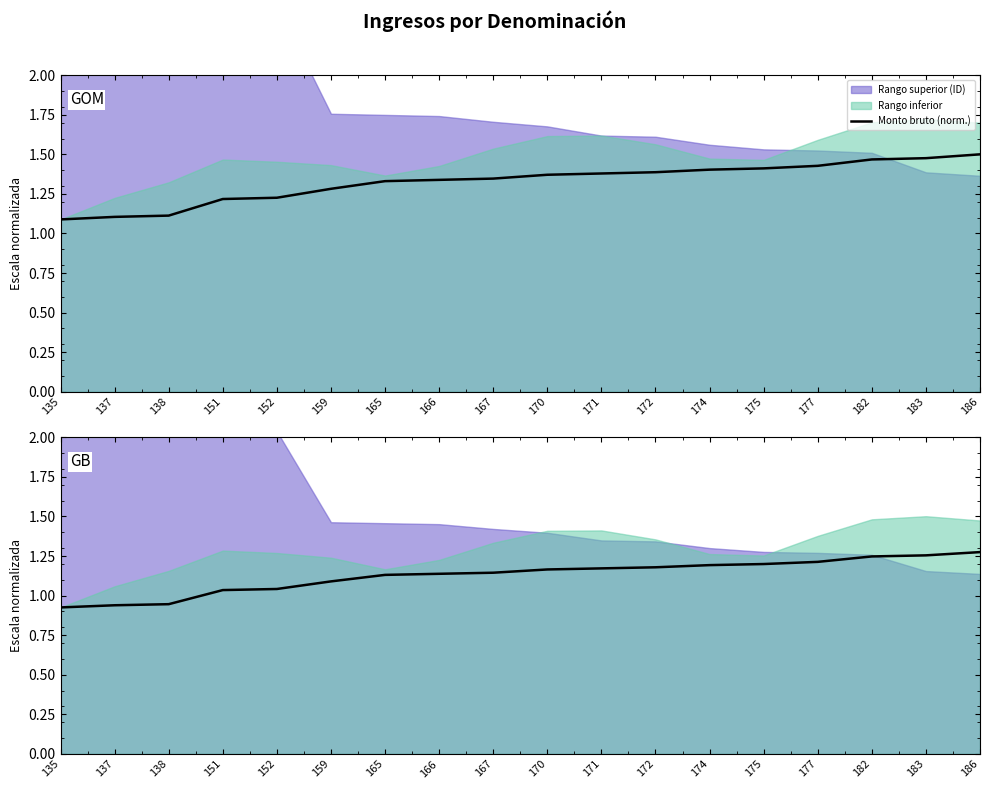

Which category has the lowest value across all series?

135